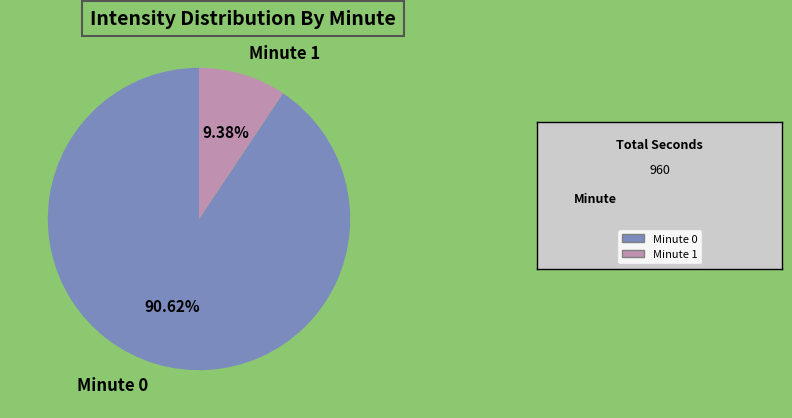

Which slice is the smallest?

Minute 1